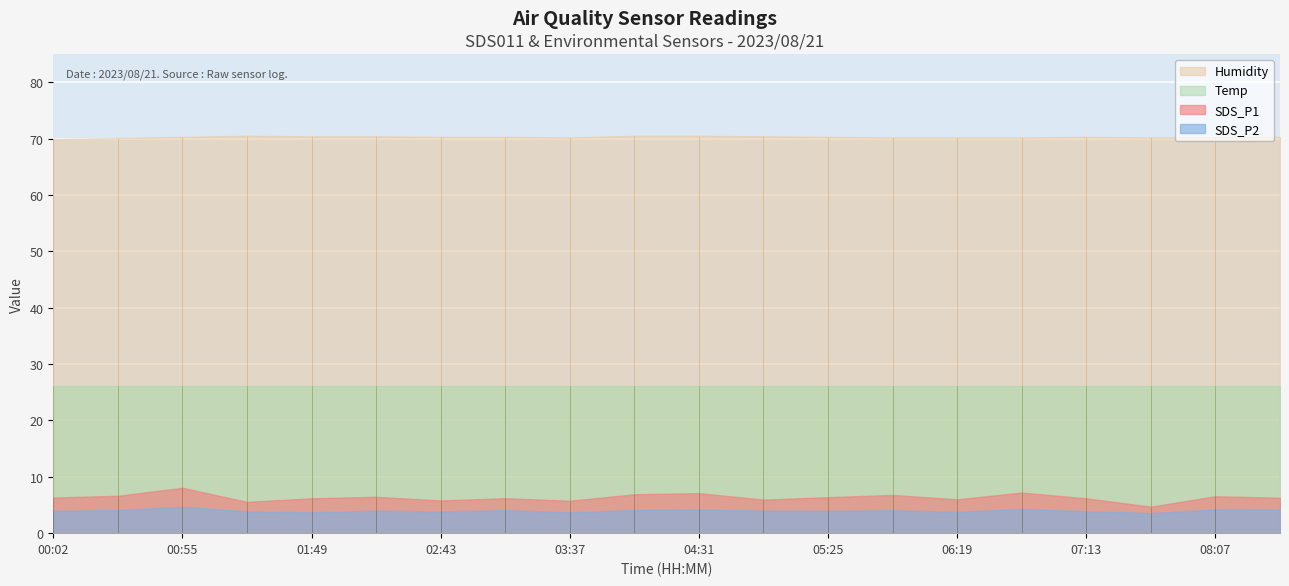

True or false: SDS_P2 has a value of 2.1 at 07:40.

False